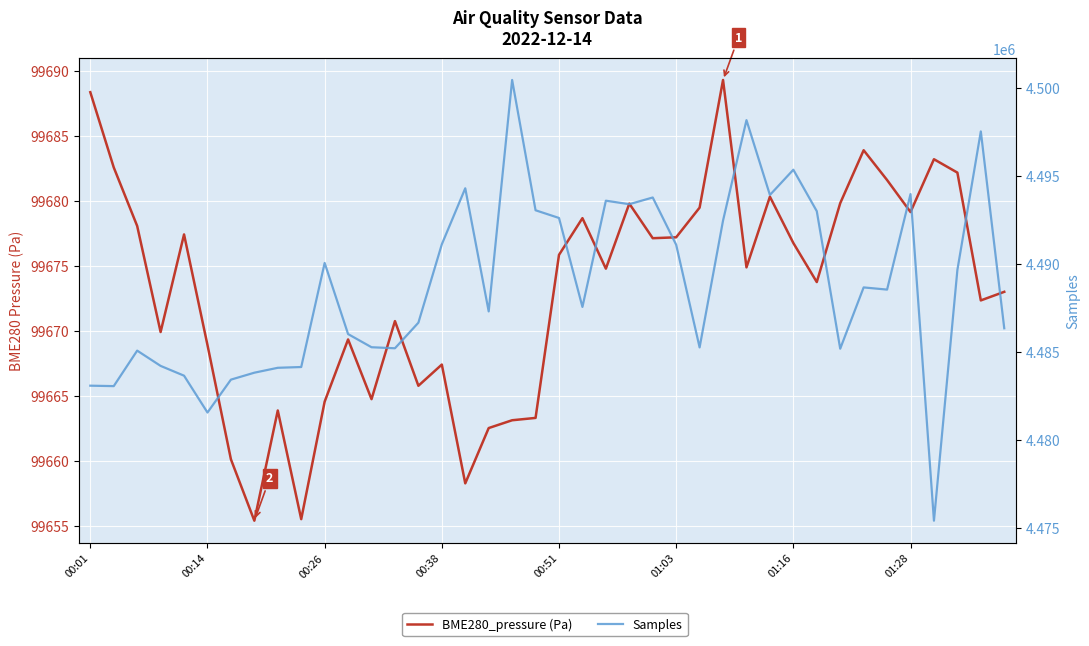

The value of BME280_pressure (Pa) at 00:51 is 41366.8. True or false?

False